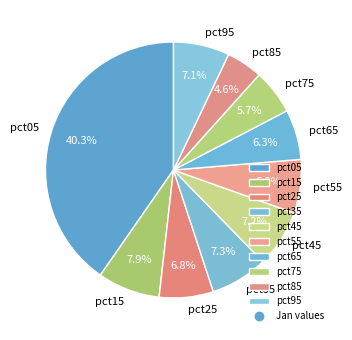

How many segments does this pie chart have?

10